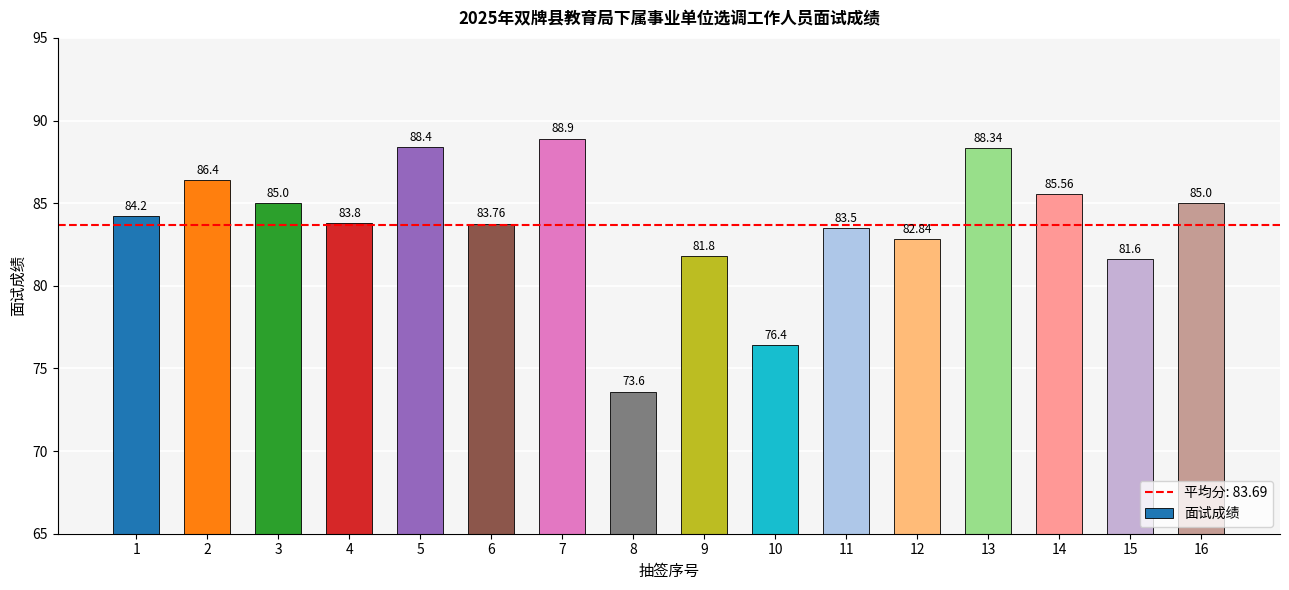

What is the difference between the maximum and minimum values?

15.3